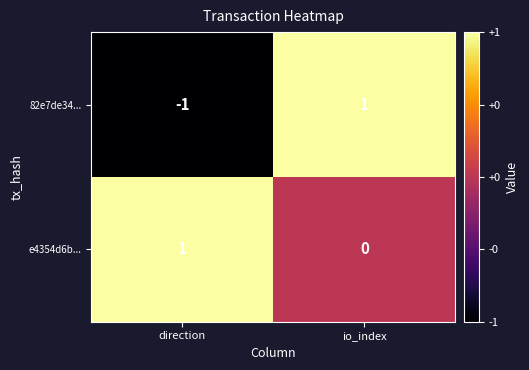

Where is 82e7de34... nearest to the value 0?

direction